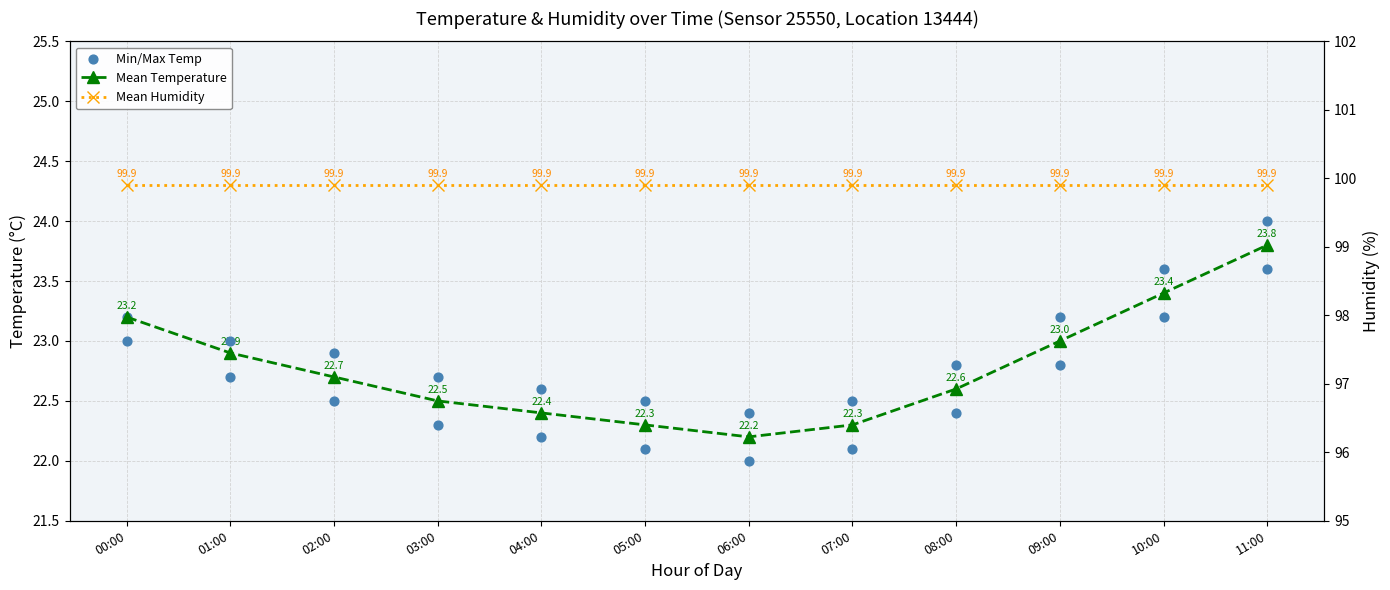

Which series has the largest total across all categories?

Mean Humidity